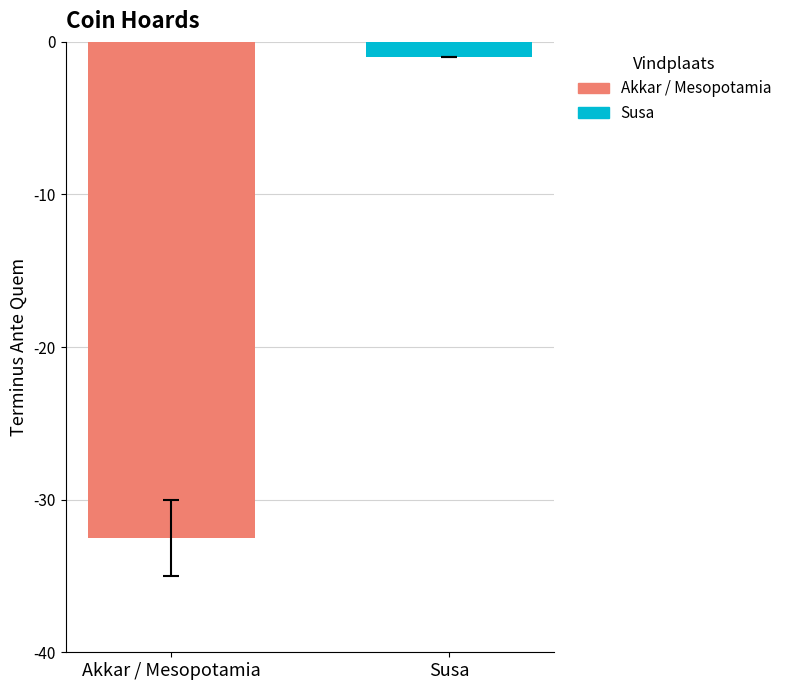

What is the maximum value shown in the chart?

-1.0